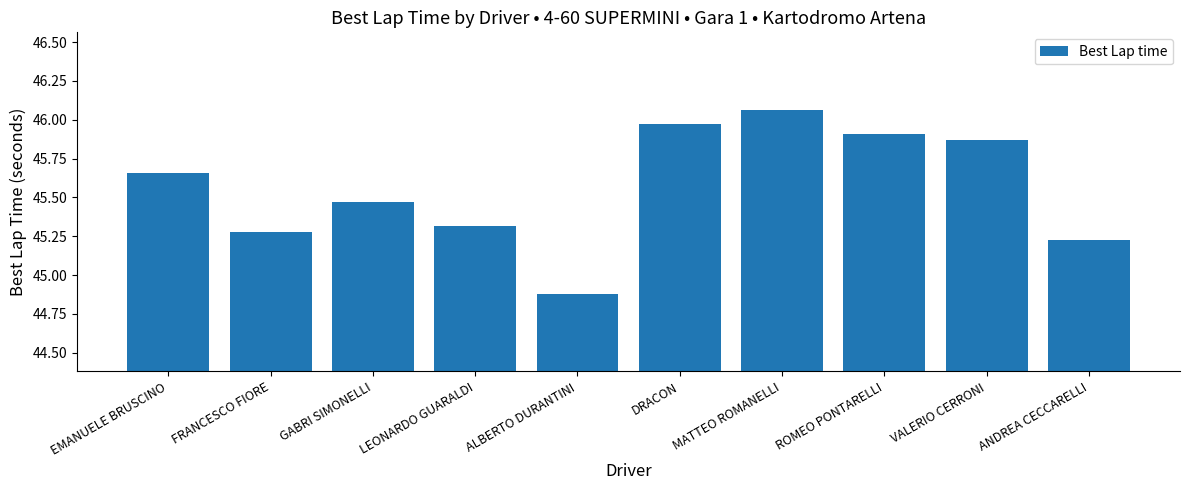

What position from the left is ANDREA CECCARELLI?

10